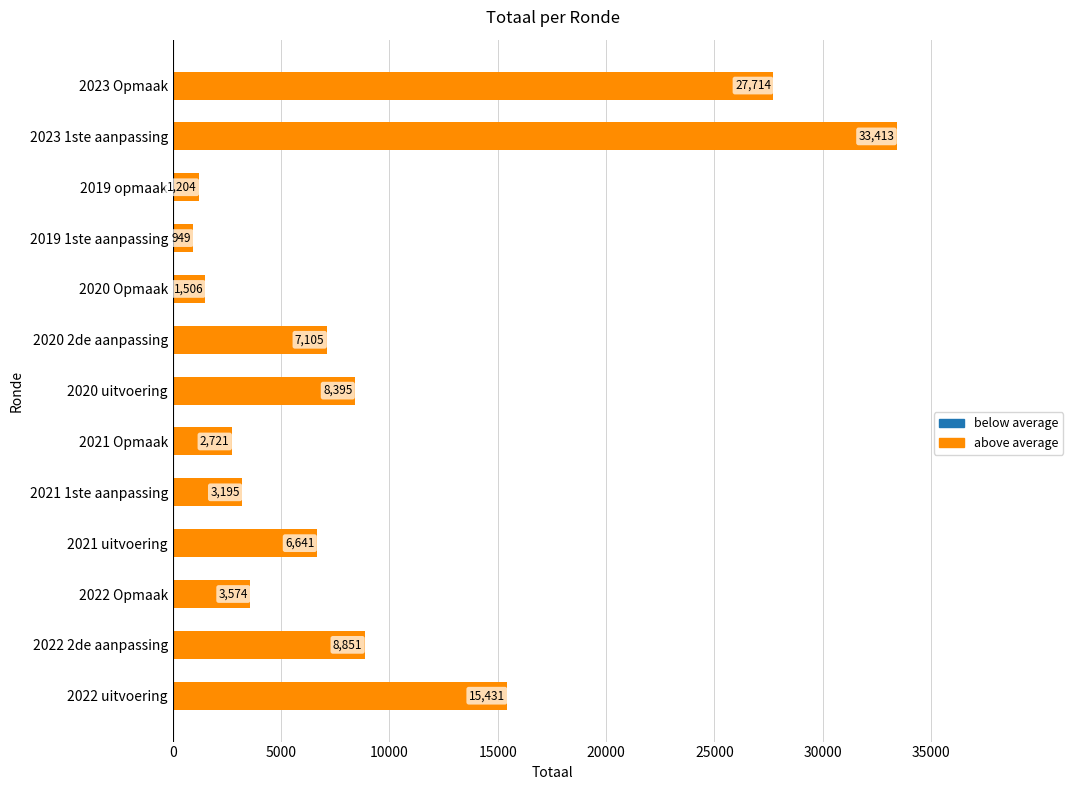

Rank the categories by value from lowest to highest.

2019 1ste aanpassing, 2019 opmaak, 2020 Opmaak, 2021 Opmaak, 2021 1ste aanpassing, 2022 Opmaak, 2021 uitvoering, 2020 2de aanpassing, 2020 uitvoering, 2022 2de aanpassing, 2022 uitvoering, 2023 Opmaak, 2023 1ste aanpassing